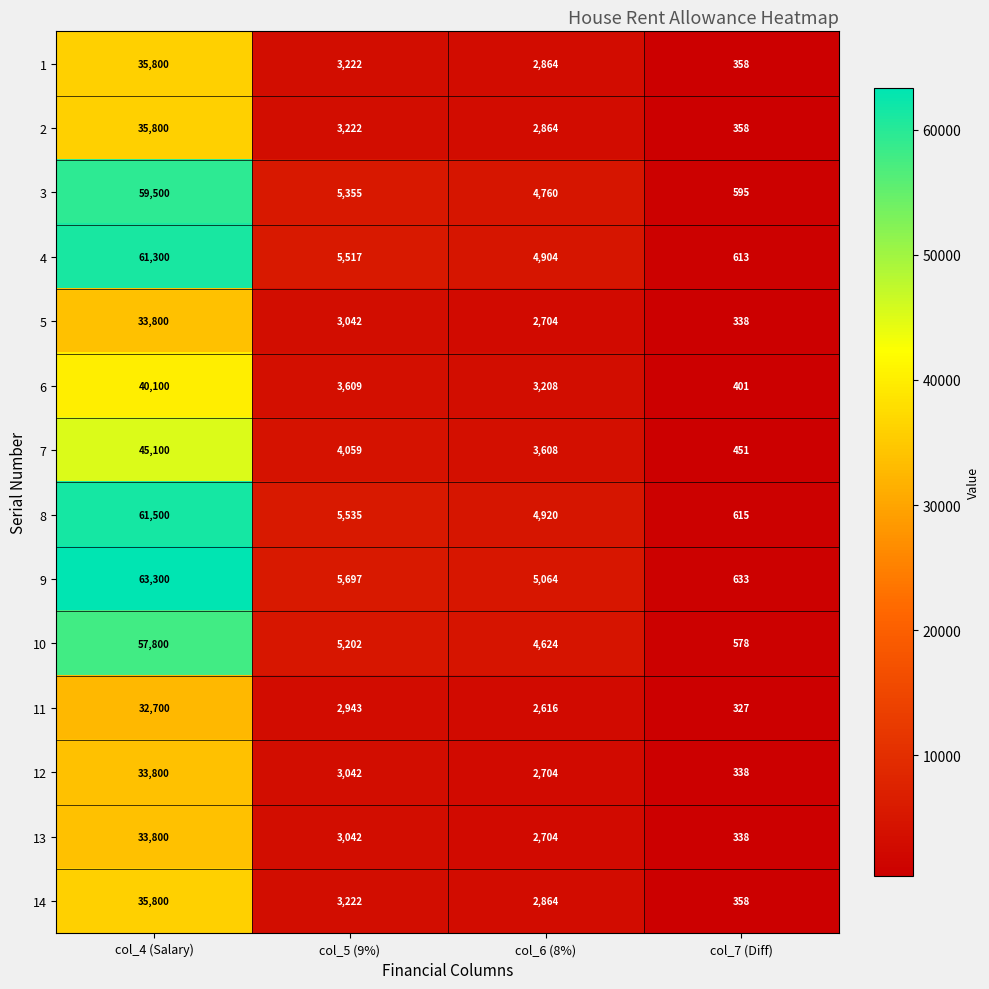

The 6 series shows 3208 at col_6 (8%). True or false?

True